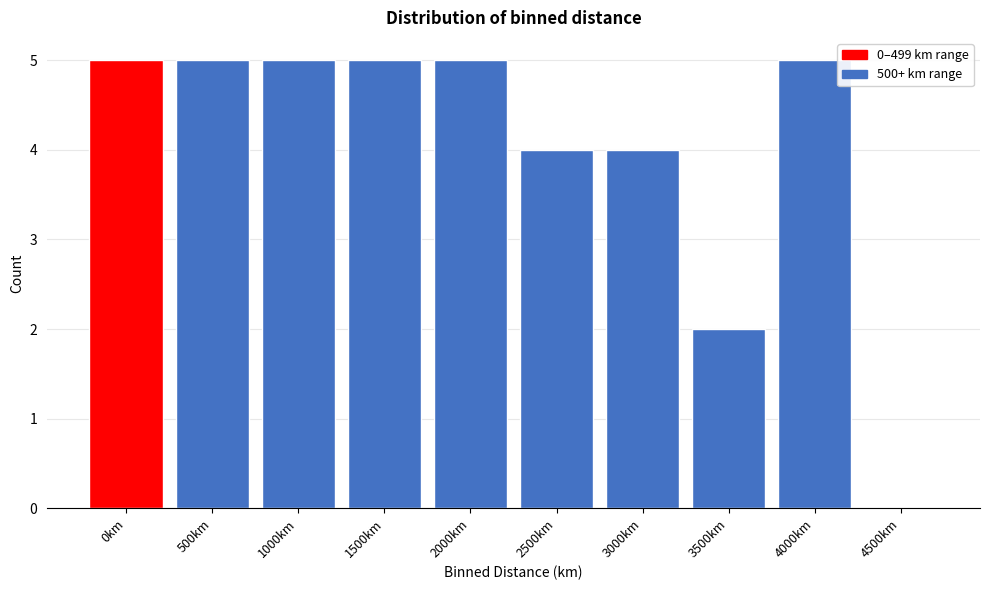

Reading left to right, transcribe all the data shown in this chart.

0km=5	500km=5	1000km=5	1500km=5	2000km=5	2500km=4	3000km=4	3500km=2	4000km=5	4500km=0